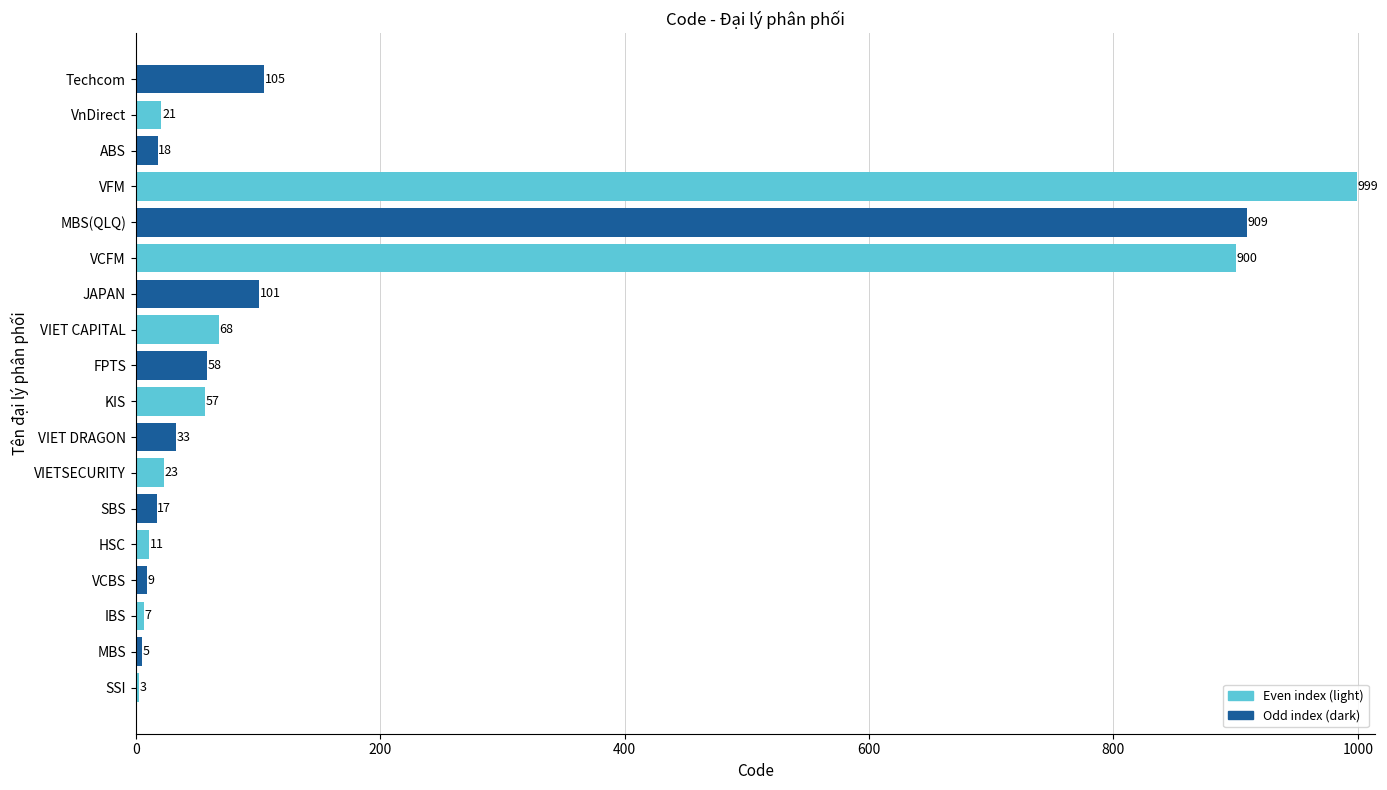

What is the sum of all values?

3344